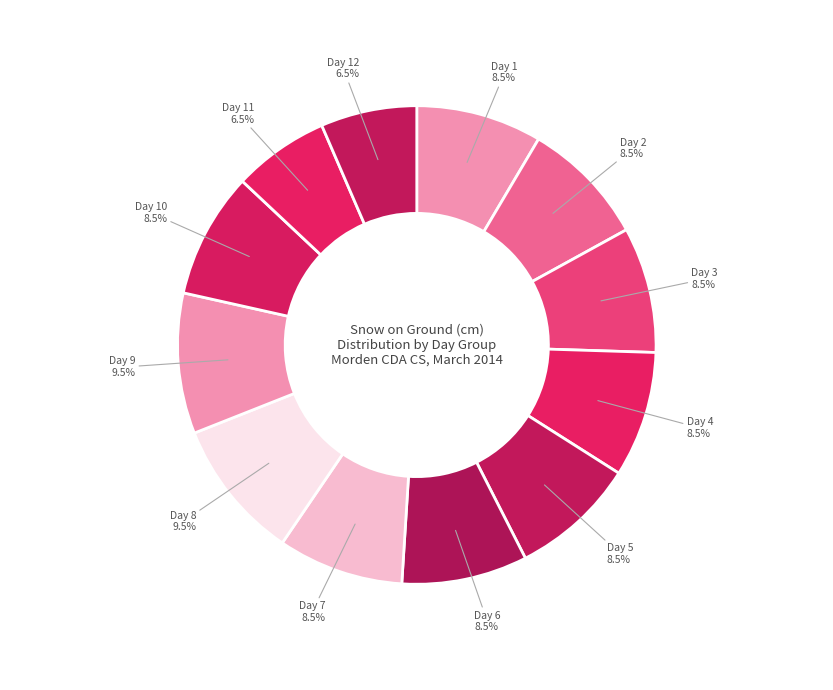

Combined, what portion of the pie is Day 4 and Day 7?

17.0%